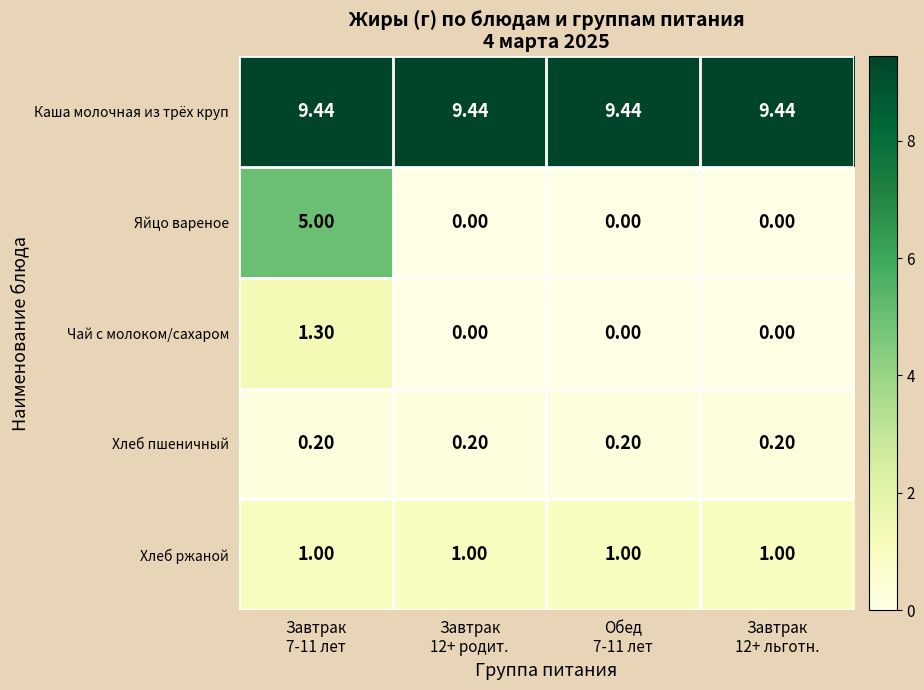

Rank the series by their maximum value, from lowest to highest.

Хлеб пшеничный, Хлеб ржаной, Чай с молоком/сахаром, Яйцо вареное, Каша молочная из трёх круп